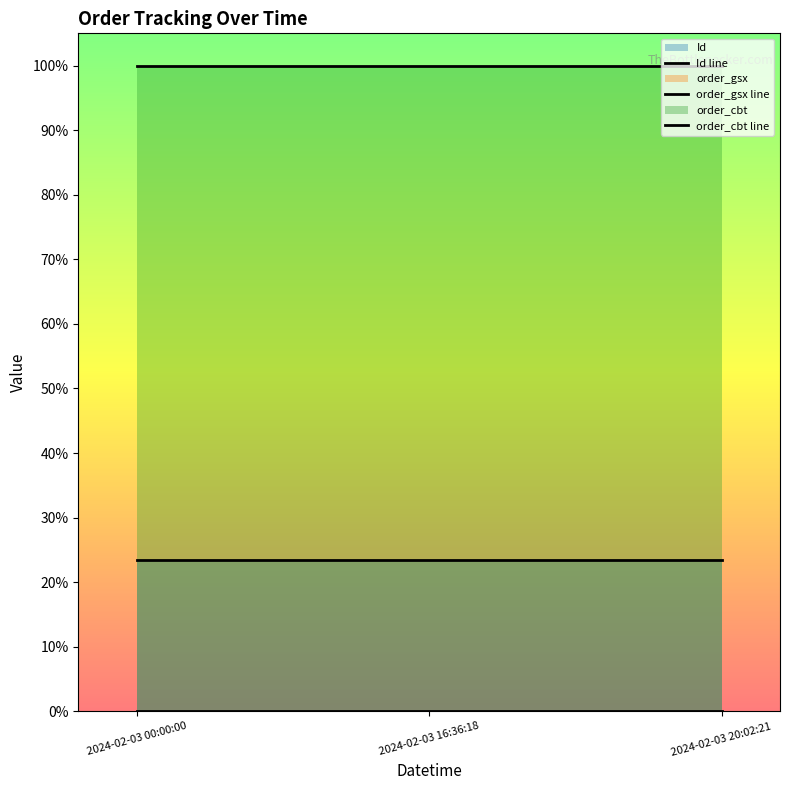

Which series has the largest range (max minus min)?

Id line